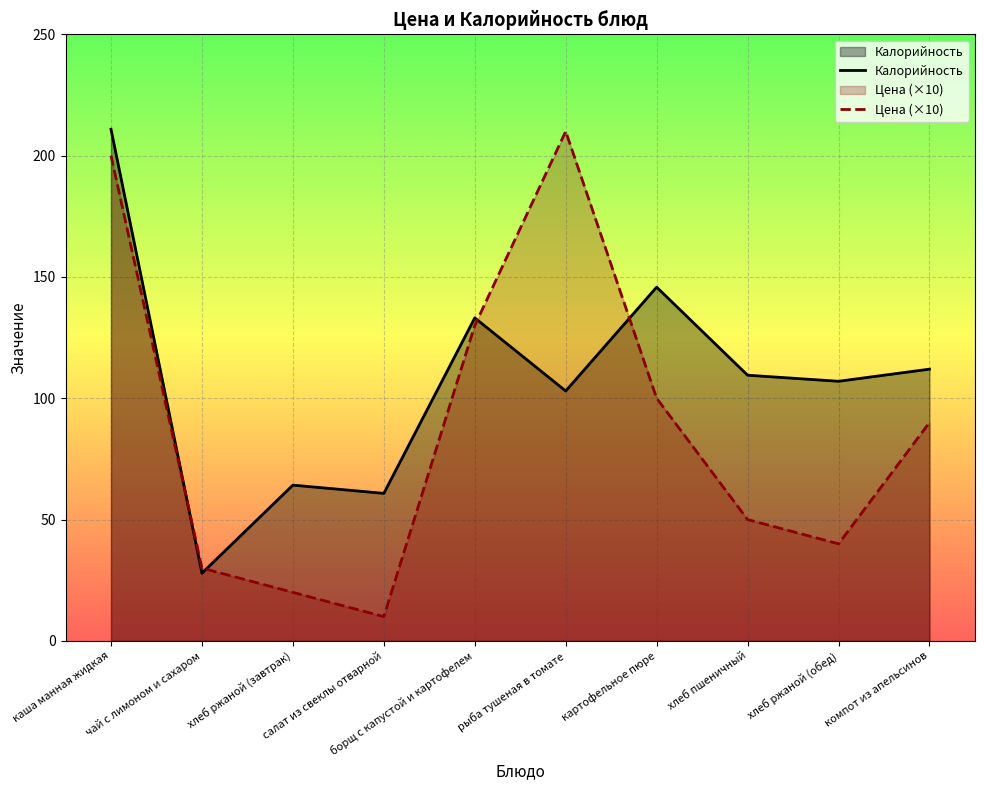

List the series in order of their peak value, lowest first.

Цена (×10), Калорийность